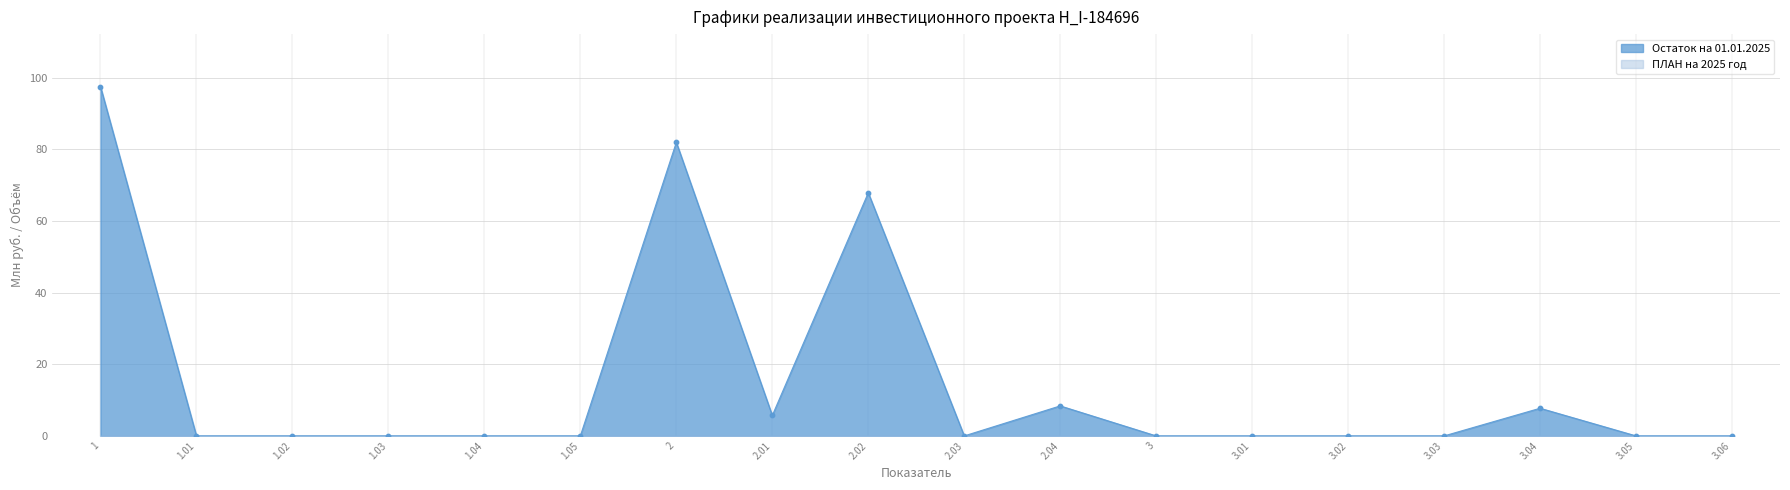

What is the change in value from 2.04 to 3.02?

-8.4